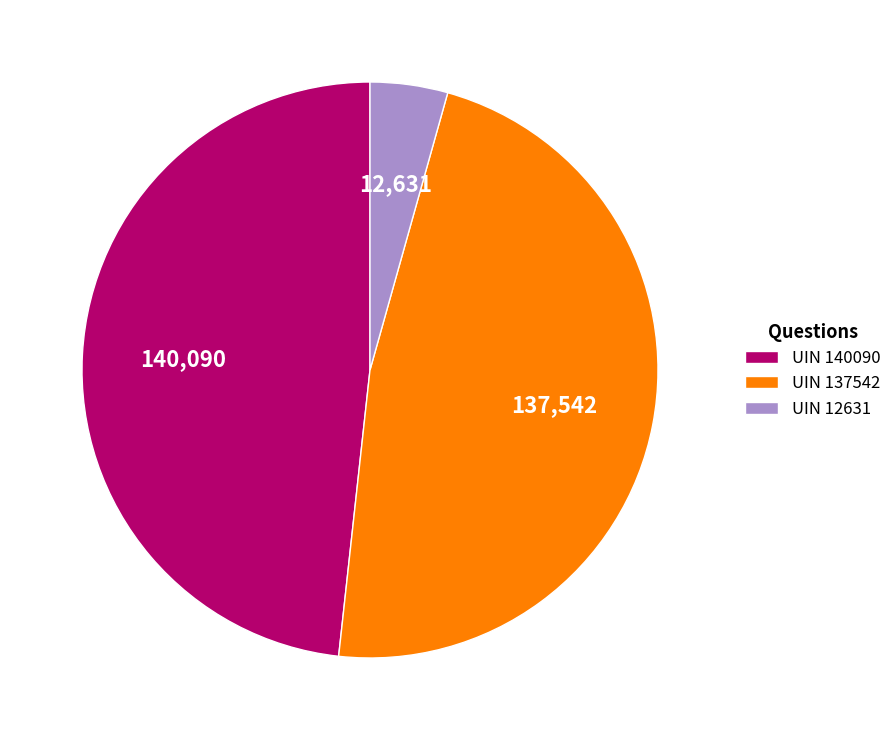

Is there a majority slice in this chart?

No